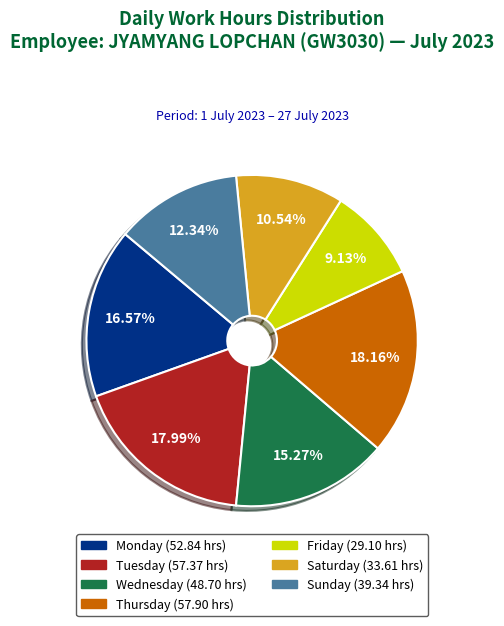

Does any single category account for the majority?

No